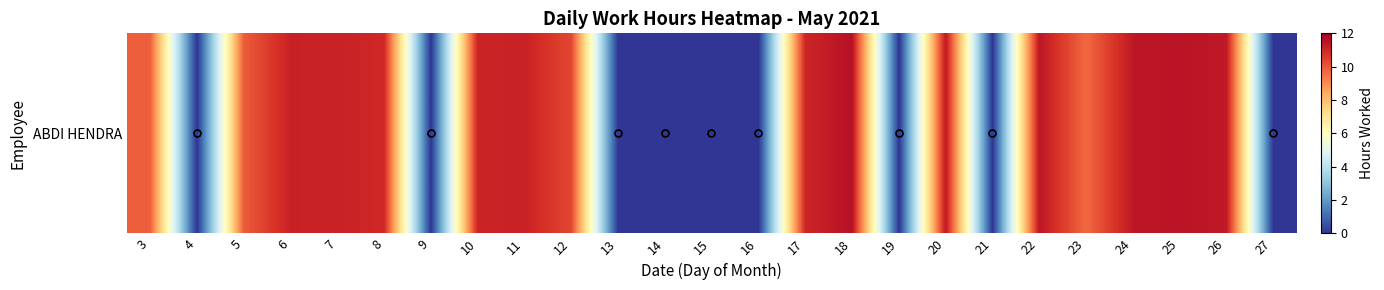

The value at 21 is -4.2. True or false?

False